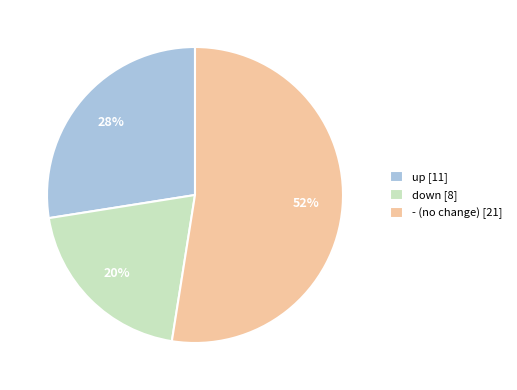

What is the ratio of the value at up to the value at -?

0.5